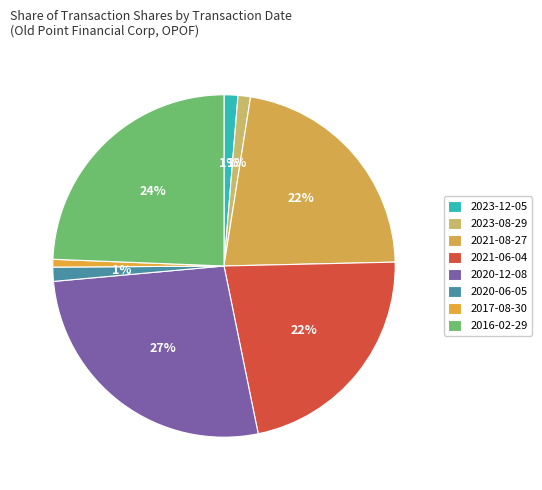

Count the number of slices in the pie.

8